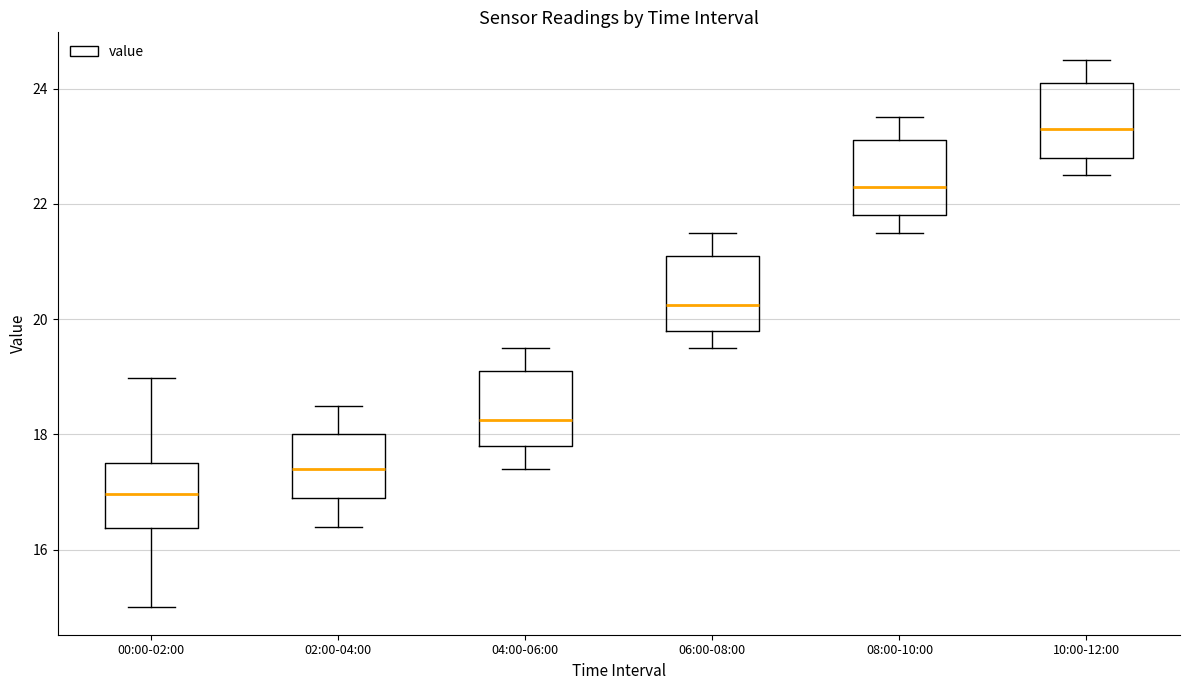

Reading left to right, transcribe this box plot: for each box, give where its median line is, the range the box spans, and where its two whiskers end, as read against the y-axis. The values are not printed on the chart, so give them approximately, as read against the axis.

00:00-02:00: median 17.0, box 16.4 to 17.6, whiskers 15.0 to 19.0
02:00-04:00: median 17.4, box 17.0 to 18.0, whiskers 16.4 to 18.6
04:00-06:00: median 18.2, box 17.8 to 19.2, whiskers 17.4 to 19.6
06:00-08:00: median 20.2, box 19.8 to 21.2, whiskers 19.6 to 21.6
08:00-10:00: median 22.4, box 21.8 to 23.2, whiskers 21.6 to 23.6
10:00-12:00: median 23.4, box 22.8 to 24.2, whiskers 22.6 to 24.6